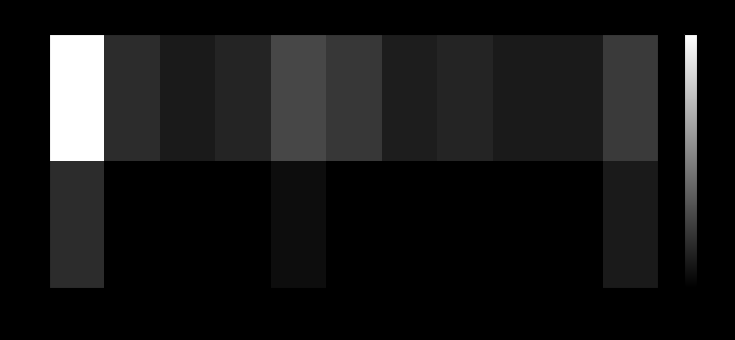

What is the maximum value shown in the chart?

380